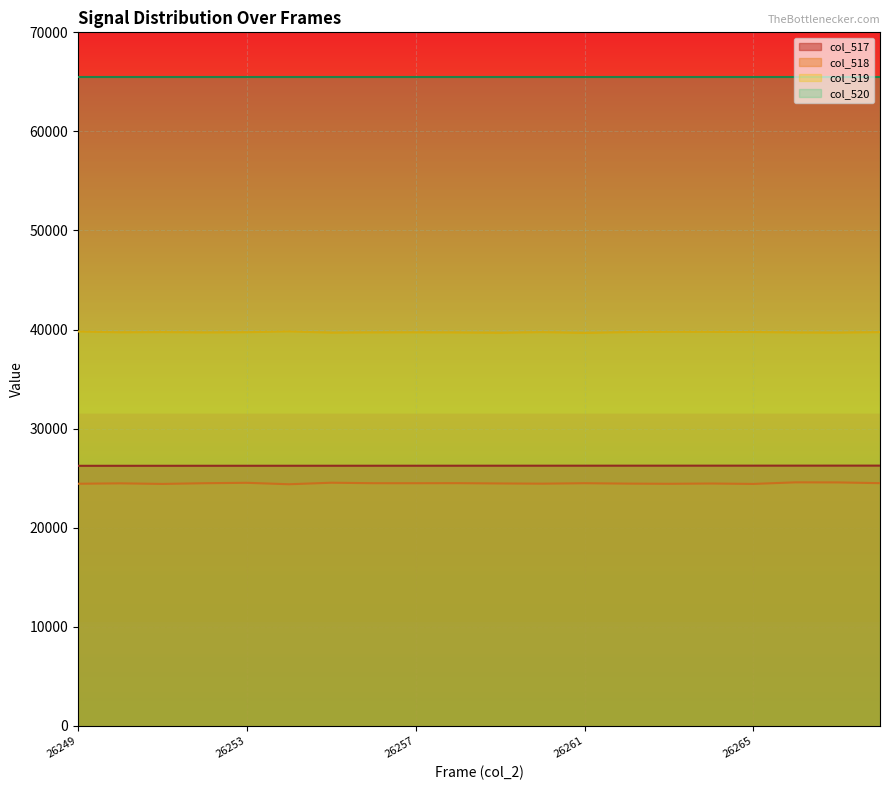

How many values in the col_517 series are below 26259?

10